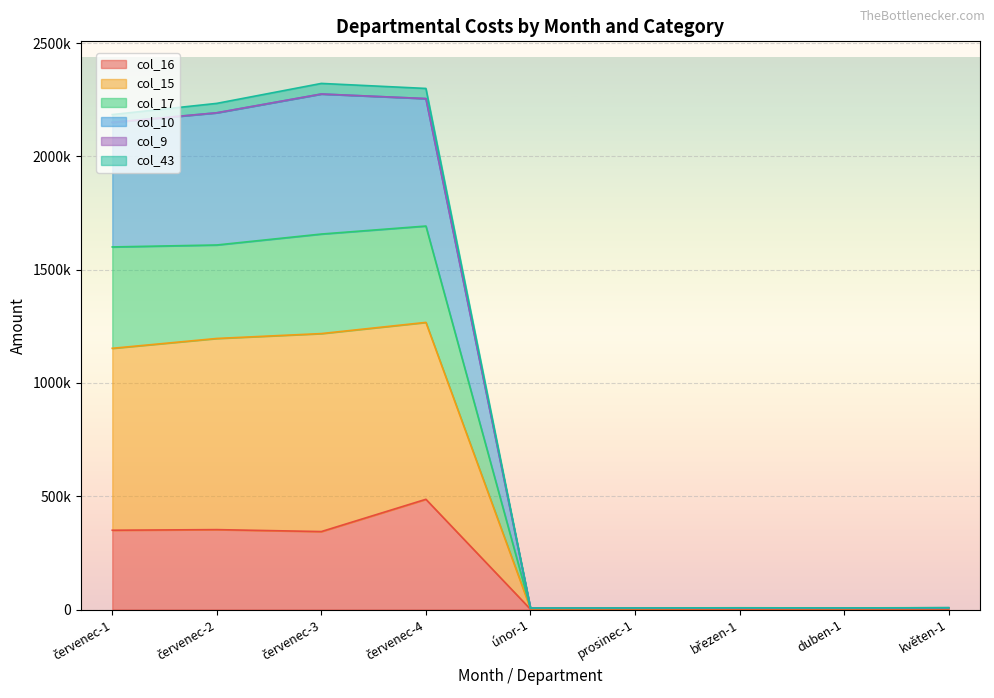

What is the total value across all series at prosinec-1?

24825.2